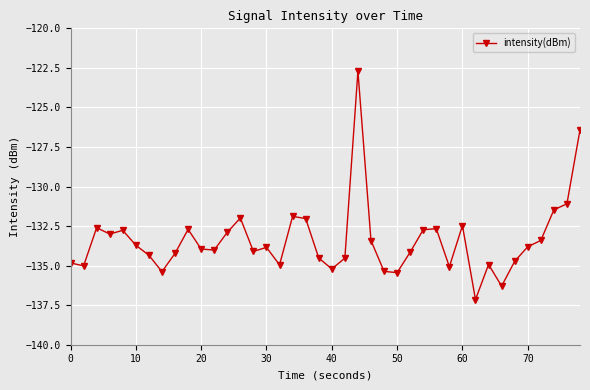

What is the minimum value shown in the chart?

-137.1